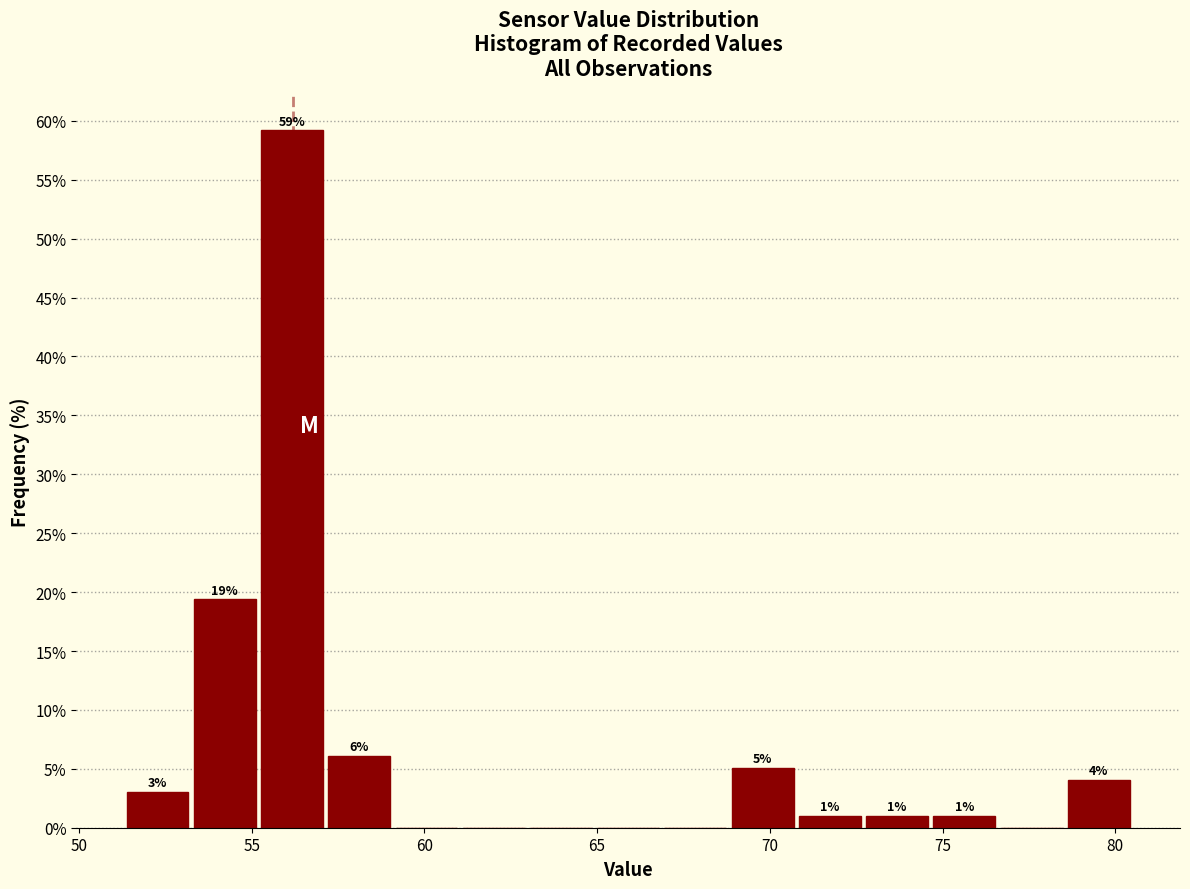

Around what value on the x-axis is the tallest bar? Give the approximate position of its centre, as read against the axis.

56.0